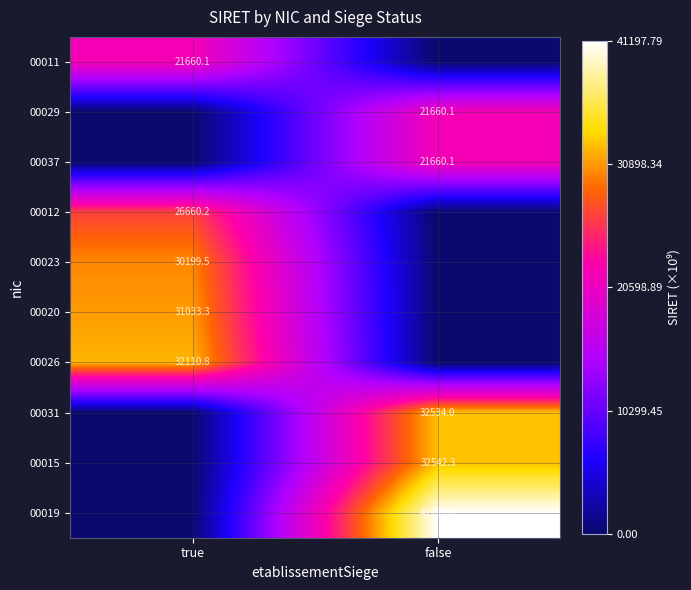

What is the spread (max minus min) of values at false?

41197.8